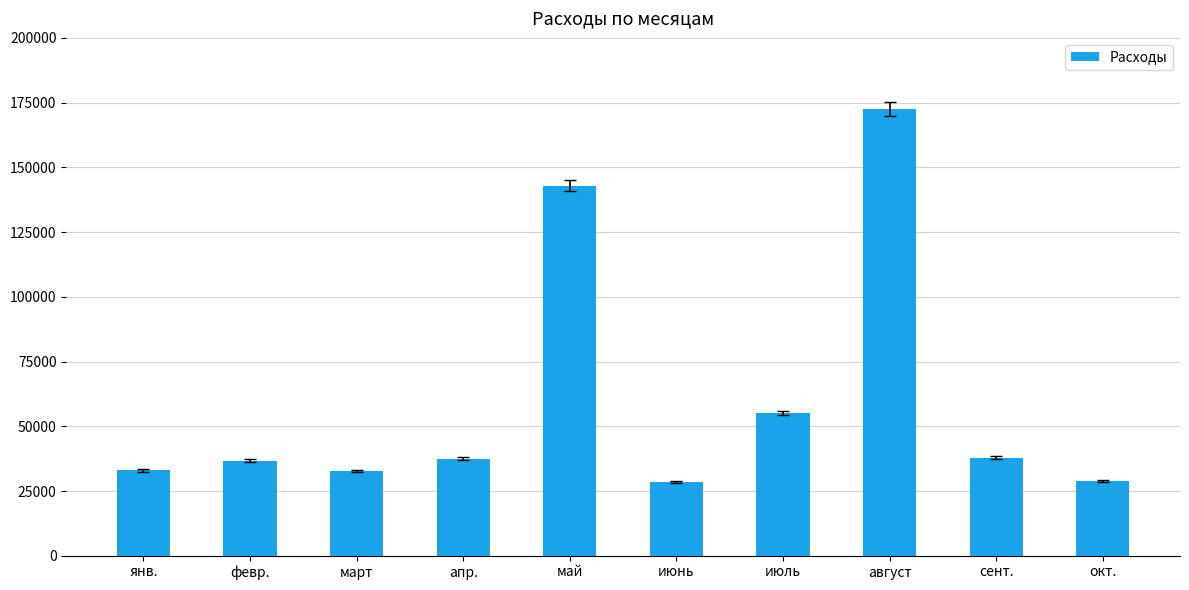

Is it true that the value at сент. is 55061.6?

False